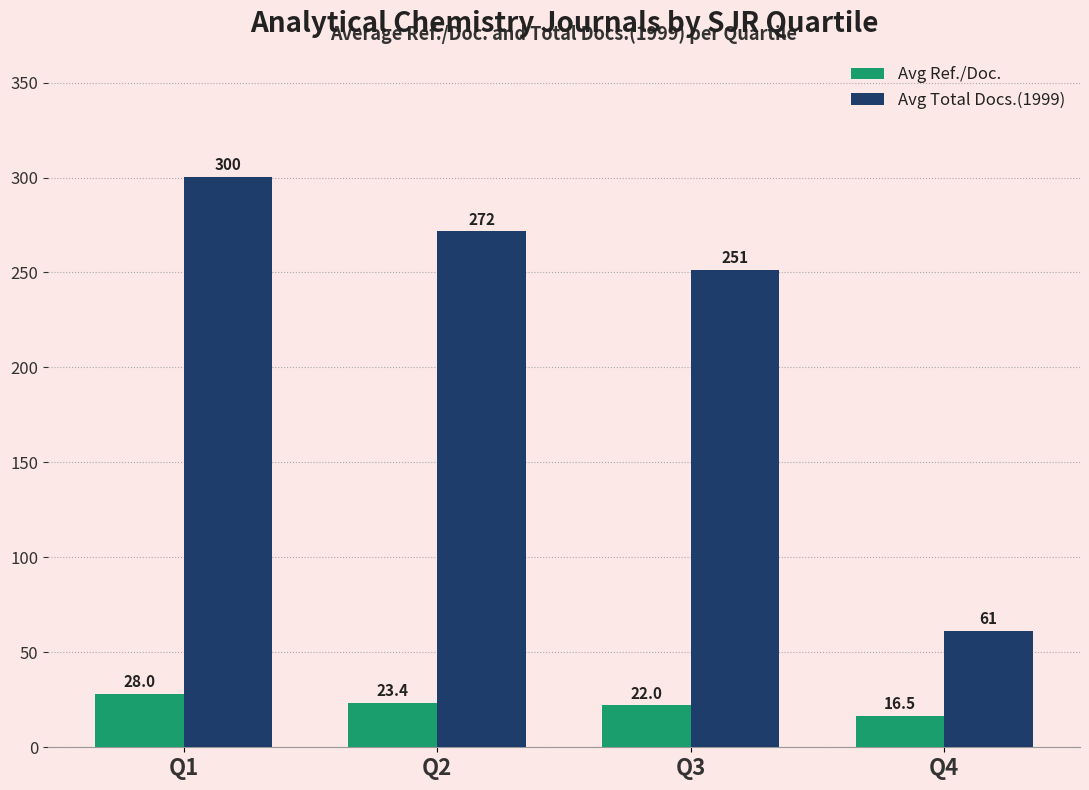

True or false: Avg Total Docs.(1999) has a value of 377.9 at Q2.

False